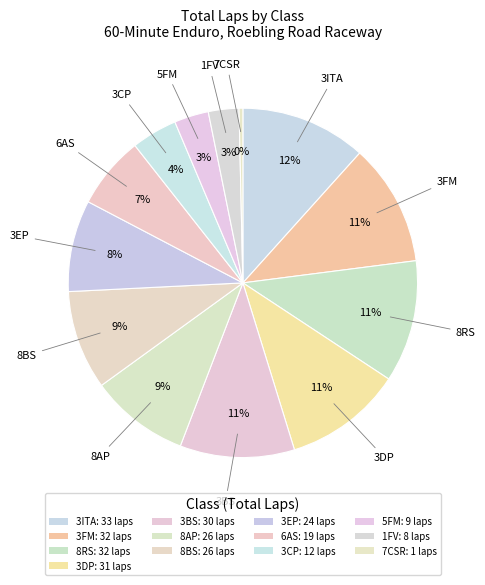

Rank the categories by value from lowest to highest.

7CSR, 1FV, 5FM, 3CP, 6AS, 3EP, 8AP, 8BS, 3BS, 3DP, 3FM, 8RS, 3ITA